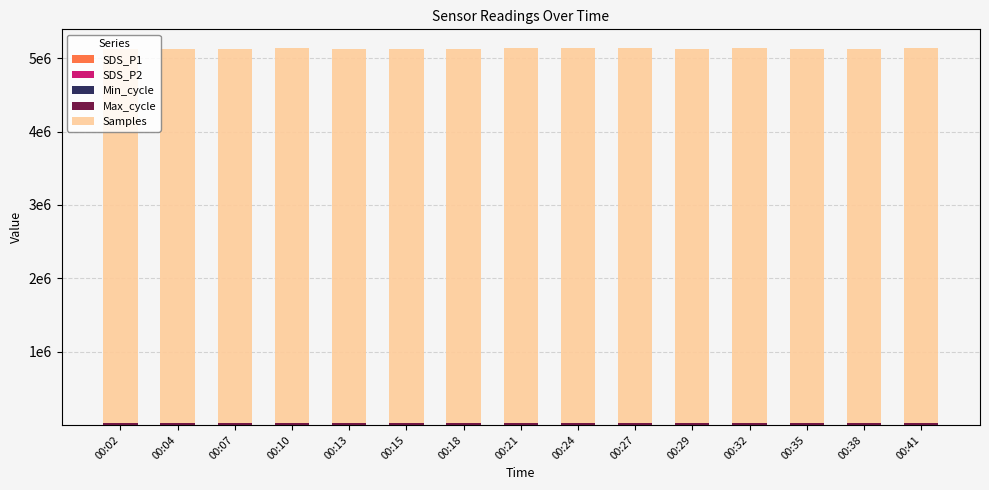

Are the bars grouped side by side (vs. stacked)?

No